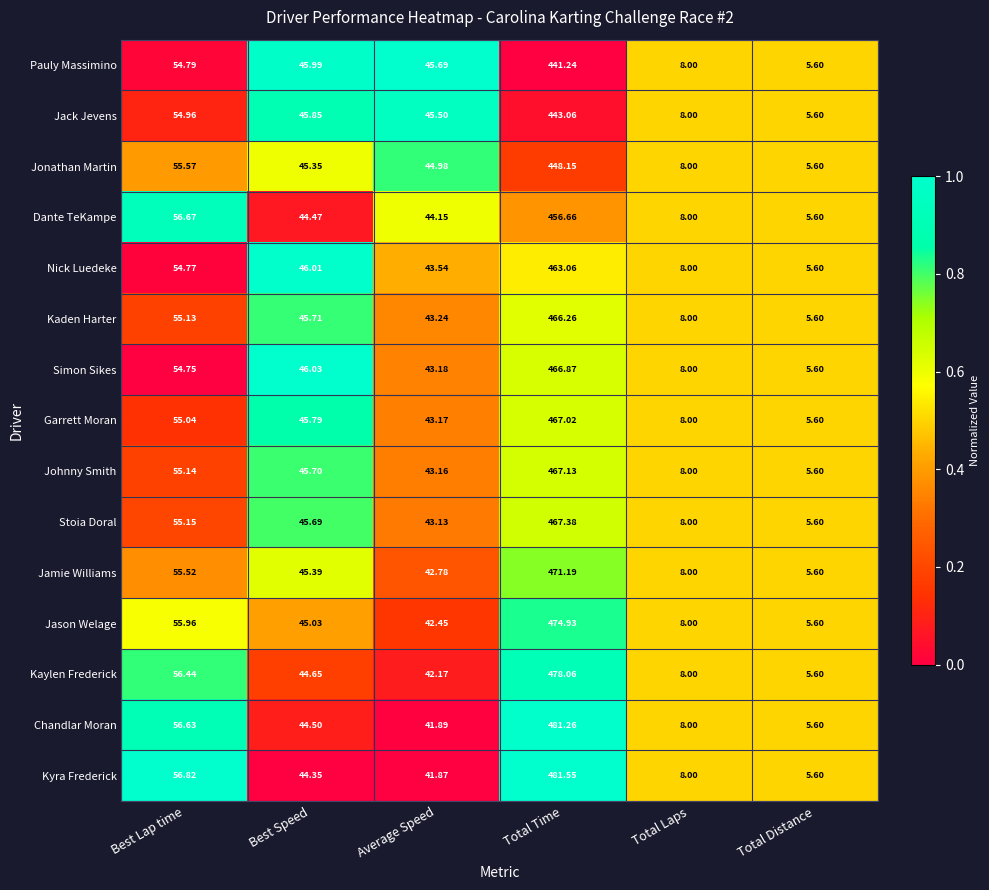

Where does the Dante TeKampe series first go above 44?

Best Lap time